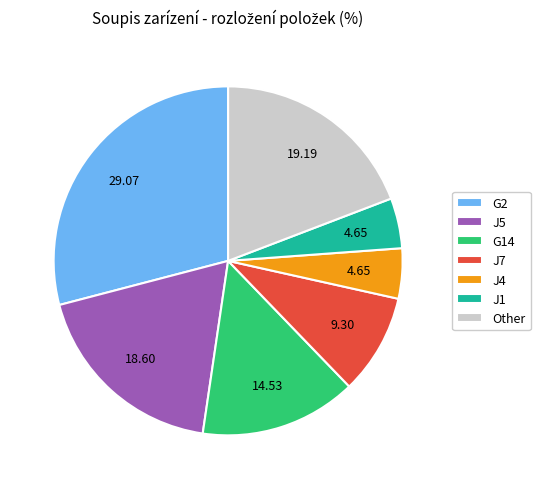

Does J4 represent more than half of the total?

No